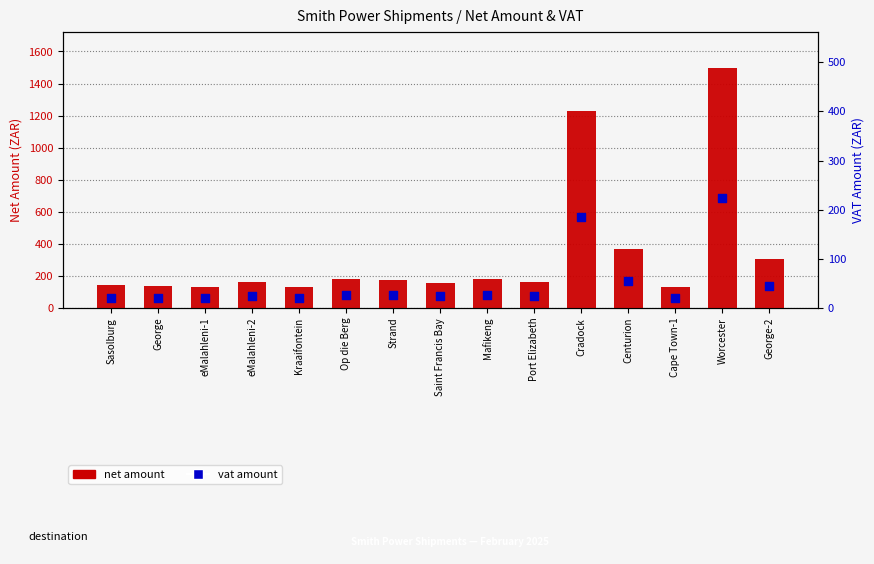

Is the value of net amount at eMalahleni-2 greater than the value of vat amount at Cradock?

No